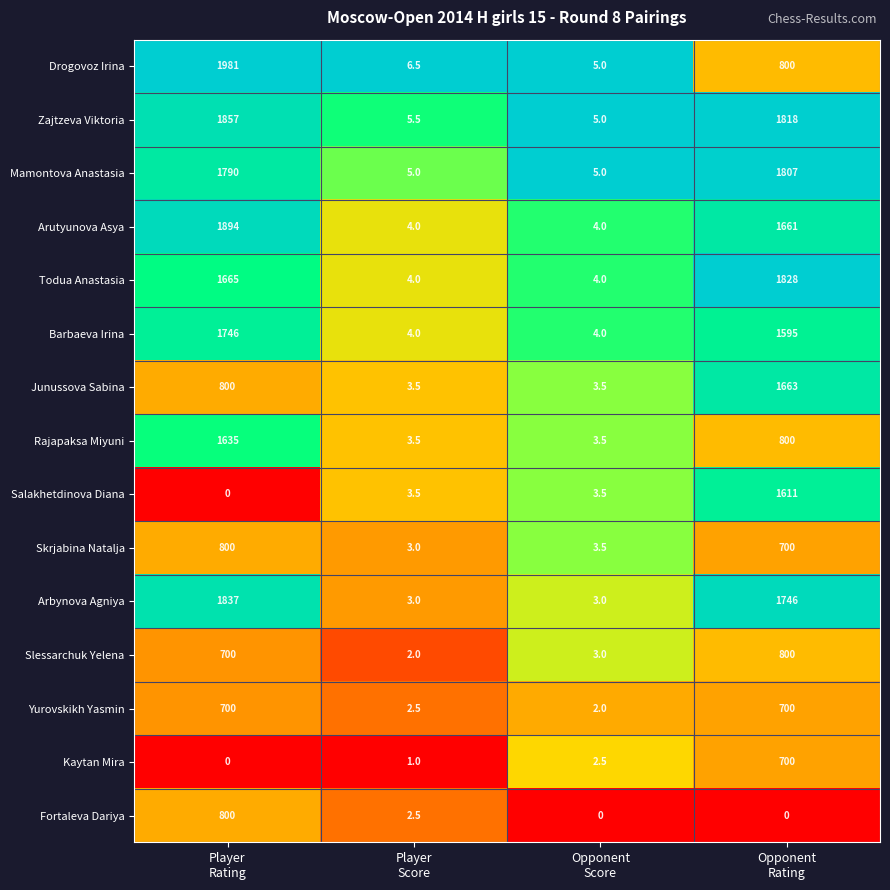

What is the sum of all Yurovskikh Yasmin values?

1404.5